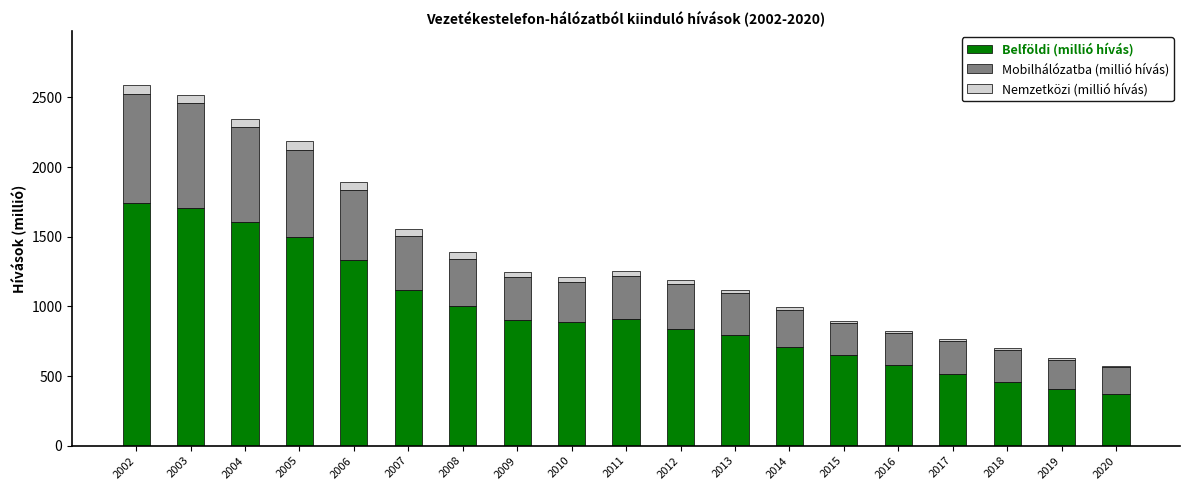

What is the total value across all series at 2019?

626.2